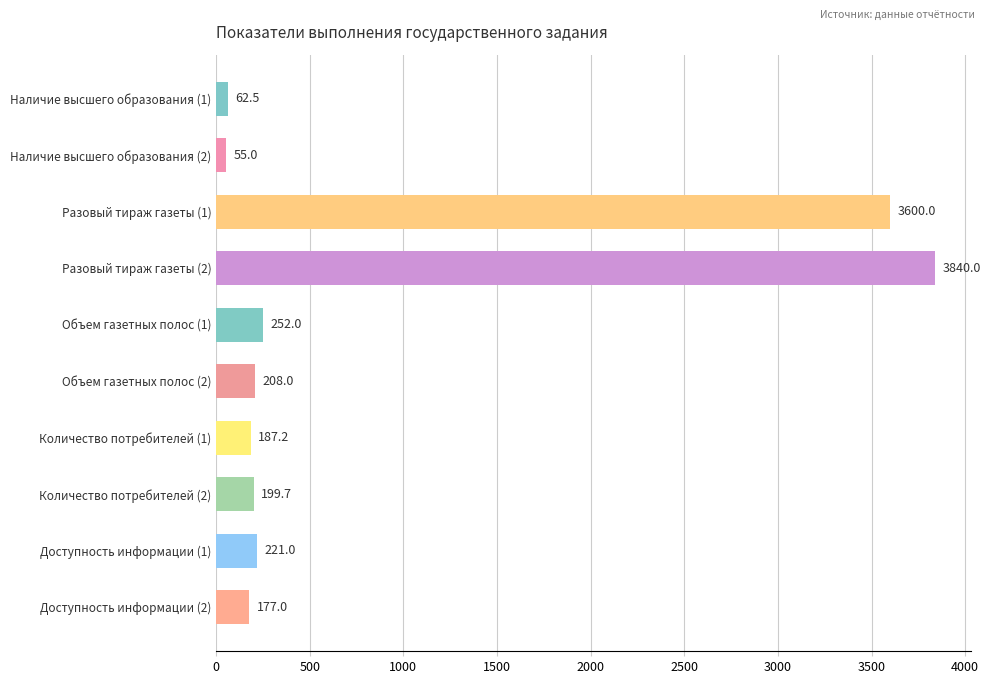

What is the maximum value shown in the chart?

3840.0